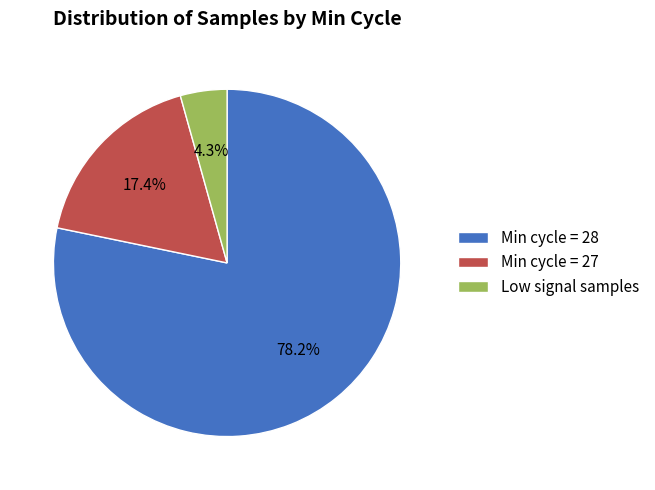

Which category has the biggest portion of the pie?

Min cycle = 28